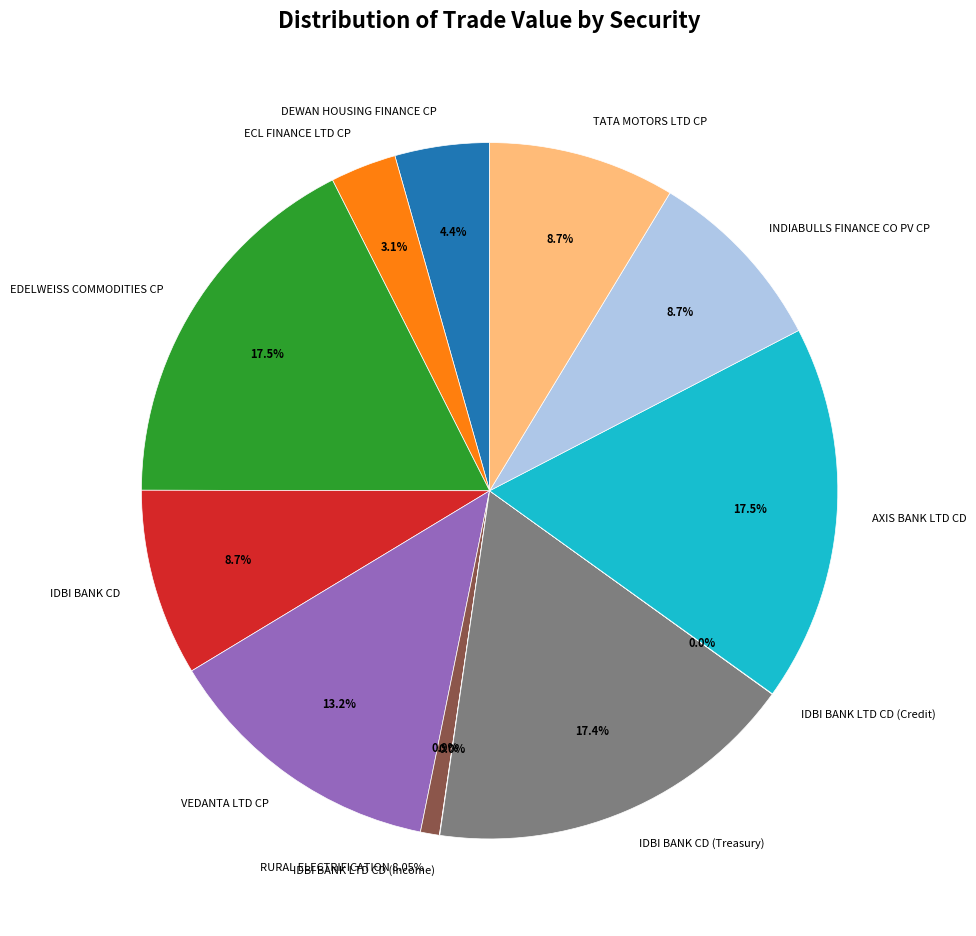

Does IDBI BANK CD (Treasury) account for over 50% of the chart?

No